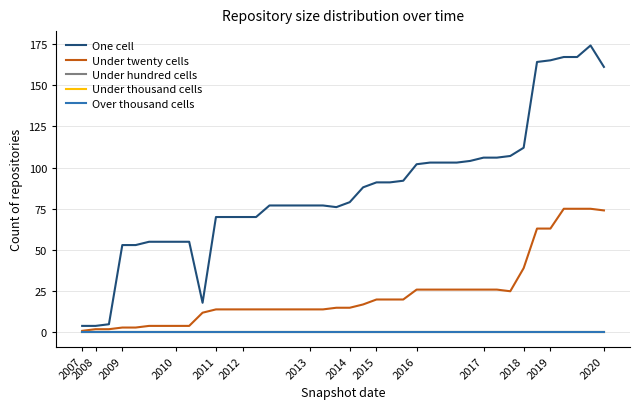

Reading left to right, extract all data points from this chart.

One cell: 4	4	5	53	53	55	55	55	55	18	70	70	70	70	77	77	77	77	77	76	79	88	91	91	92	102	103	103	103	104	106	106	107	112	164	165	167	167	174	161
Under twenty cells: 1	2	2	3	3	4	4	4	4	12	14	14	14	14	14	14	14	14	14	15	15	17	20	20	20	26	26	26	26	26	26	26	25	39	63	63	75	75	75	74
Under hundred cells: 0	0	0	0	0	0	0	0	0	0	0	0	0	0	0	0	0	0	0	0	0	0	0	0	0	0	0	0	0	0	0	0	0	0	0	0	0	0	0	0
Under thousand cells: 0	0	0	0	0	0	0	0	0	0	0	0	0	0	0	0	0	0	0	0	0	0	0	0	0	0	0	0	0	0	0	0	0	0	0	0	0	0	0	0
Over thousand cells: 0	0	0	0	0	0	0	0	0	0	0	0	0	0	0	0	0	0	0	0	0	0	0	0	0	0	0	0	0	0	0	0	0	0	0	0	0	0	0	0